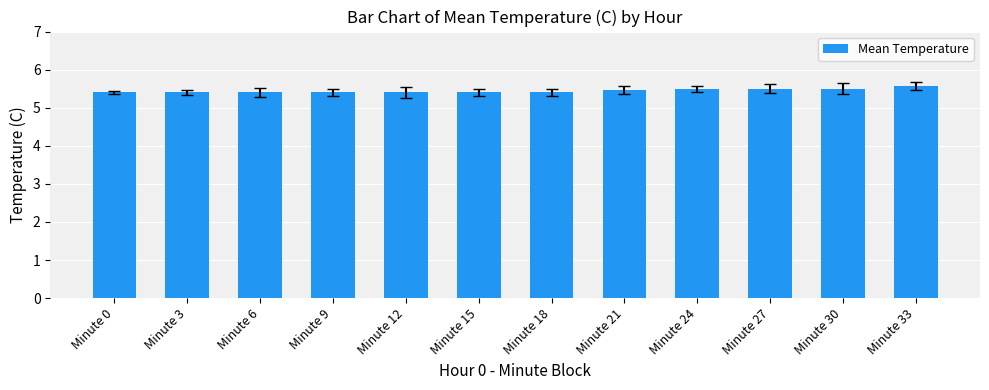

The value at Minute 24 is 5.5. True or false?

True